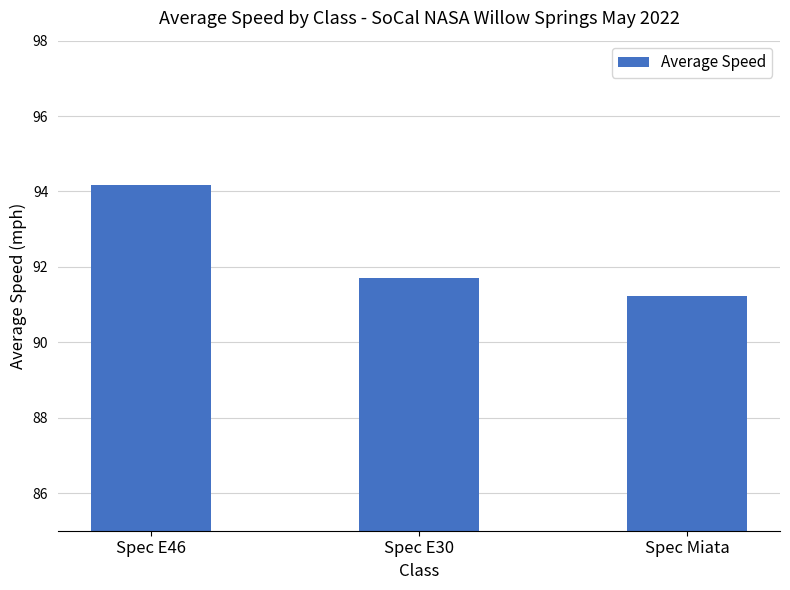

The value at Spec E30 is 91.7. True or false?

True